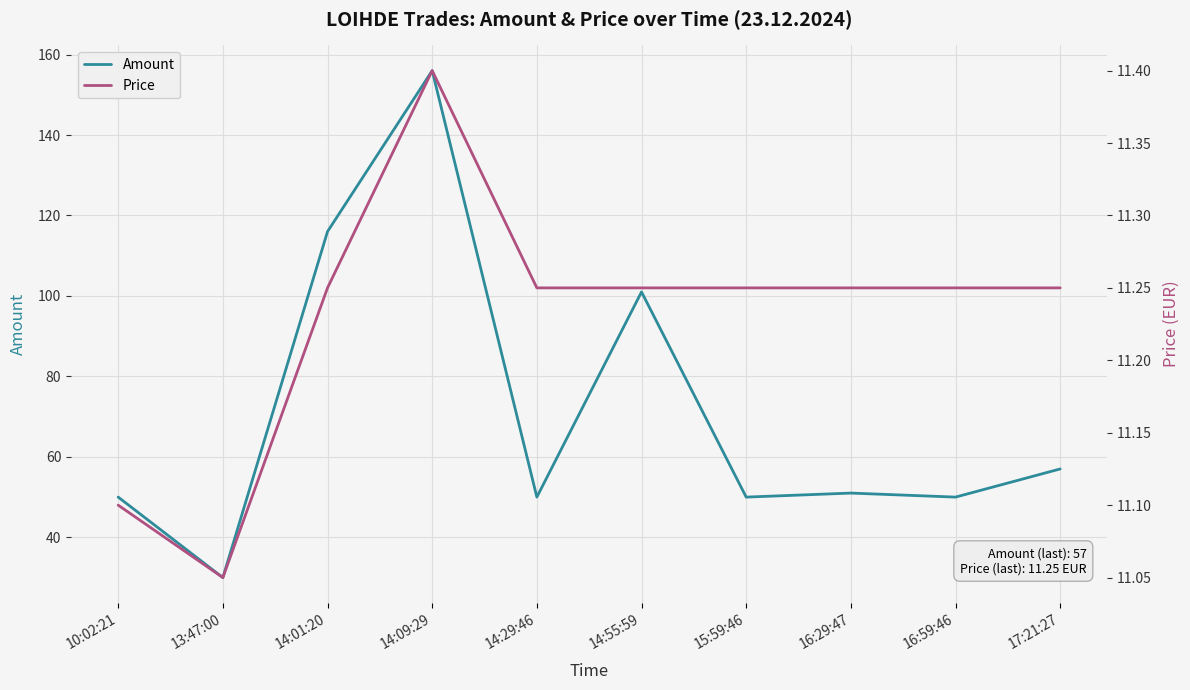

At which label is Amount closest to 93?

14:55:59